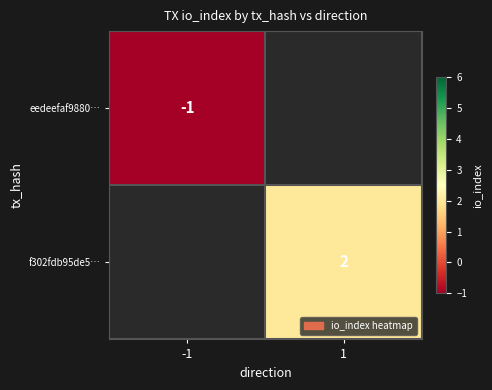

The value of eedeefaf9880… at -1 is -2. True or false?

False